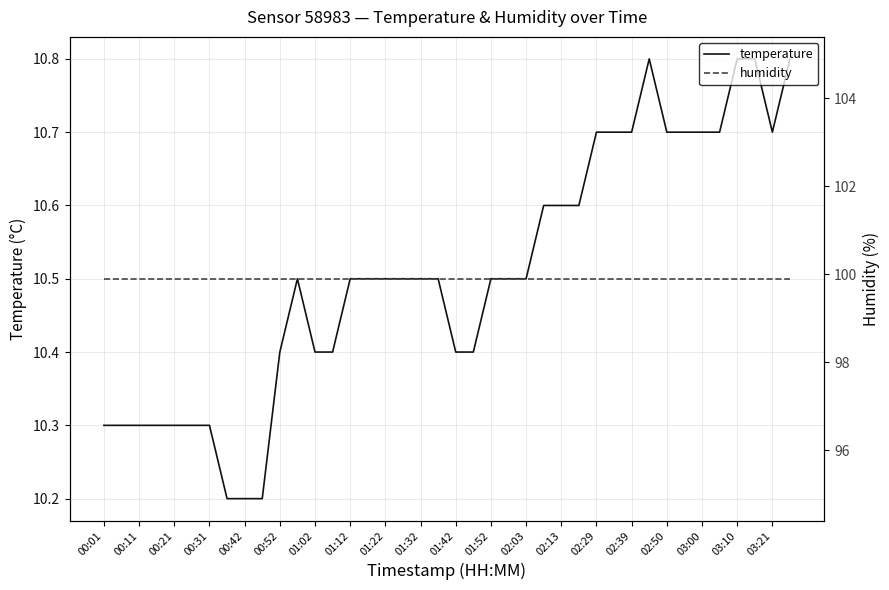

What is the minimum value for temperature?

10.2